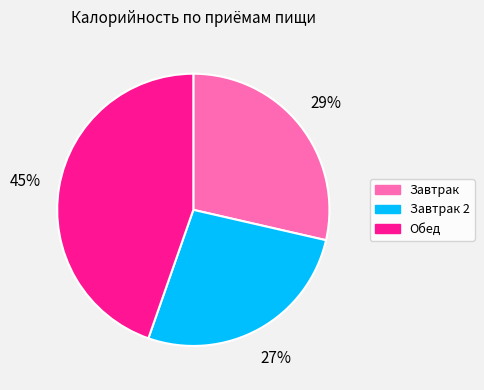

How many slices are in this pie chart?

3